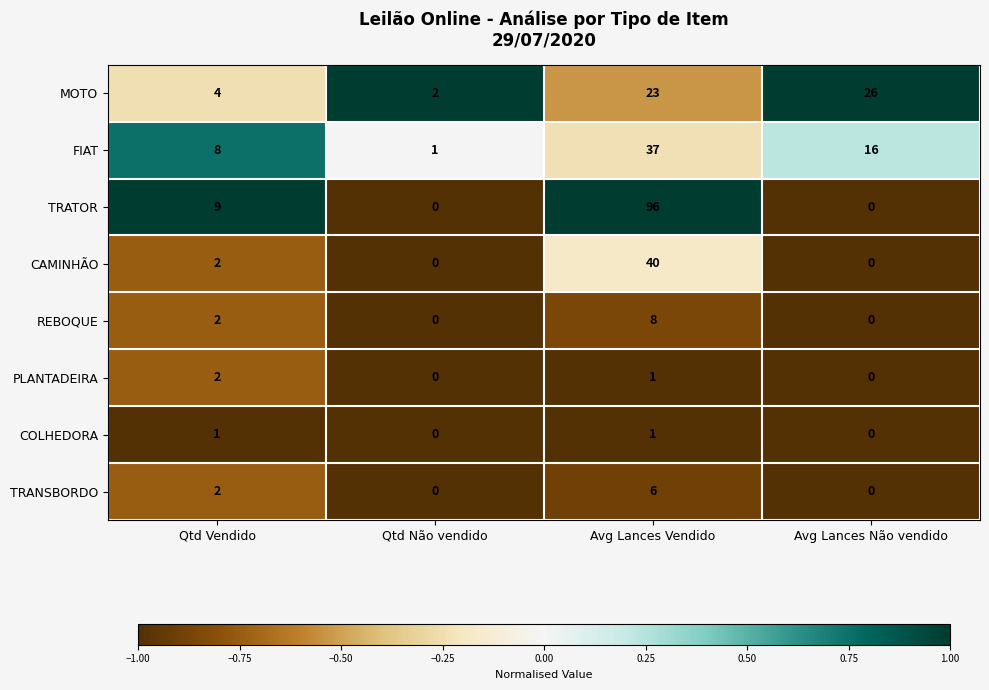

At how many categories does at least one series exceed 8?

3